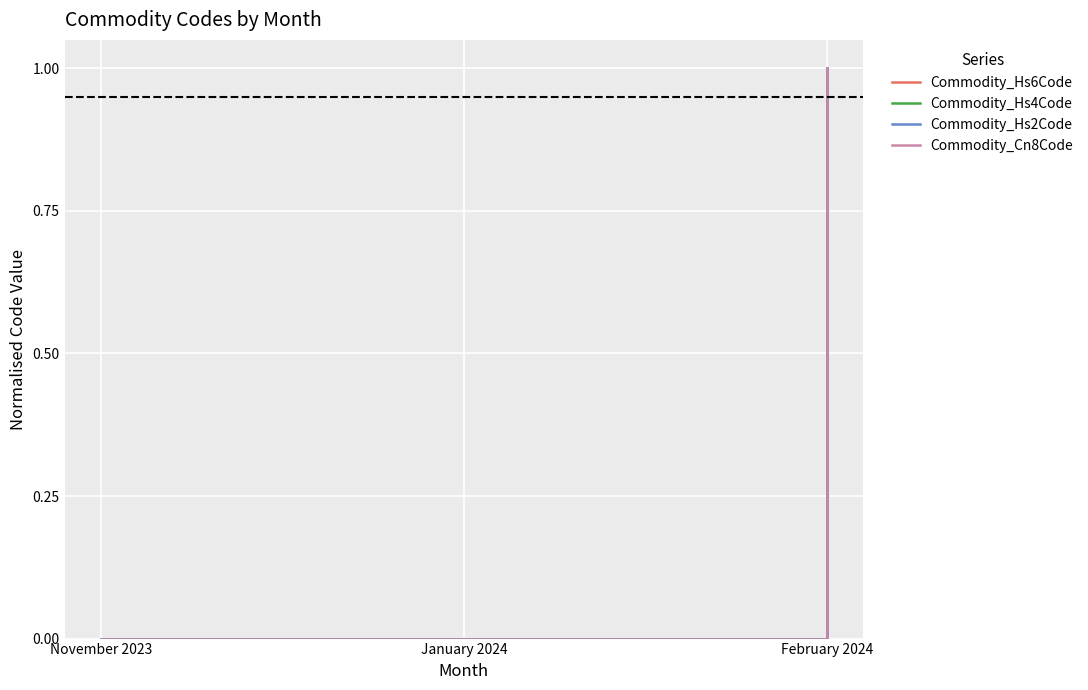

What is the sum of the Commodity_Hs6Code values at February 2024 and January 2024?

1